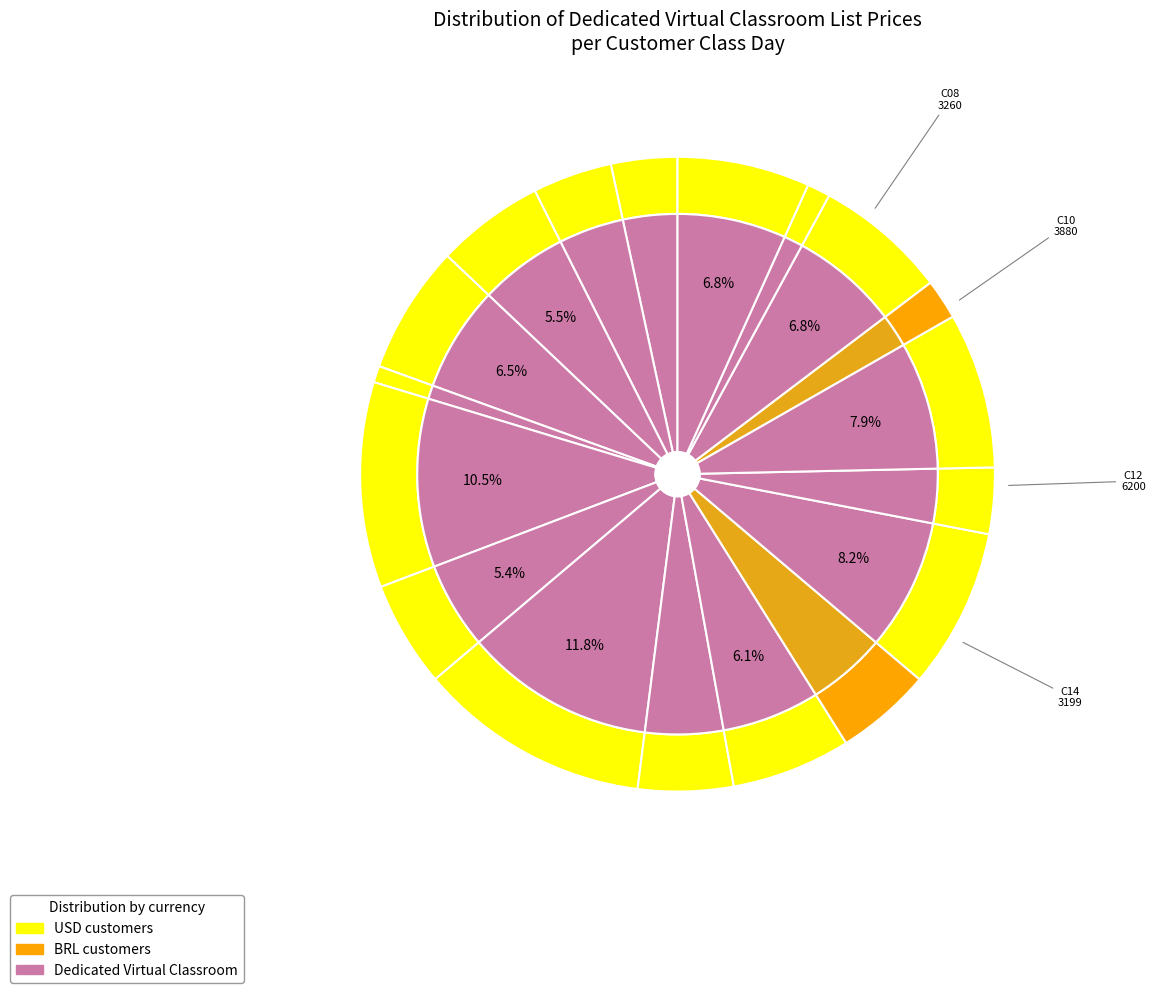

Is it true that 6 is 1% of the pie?

False